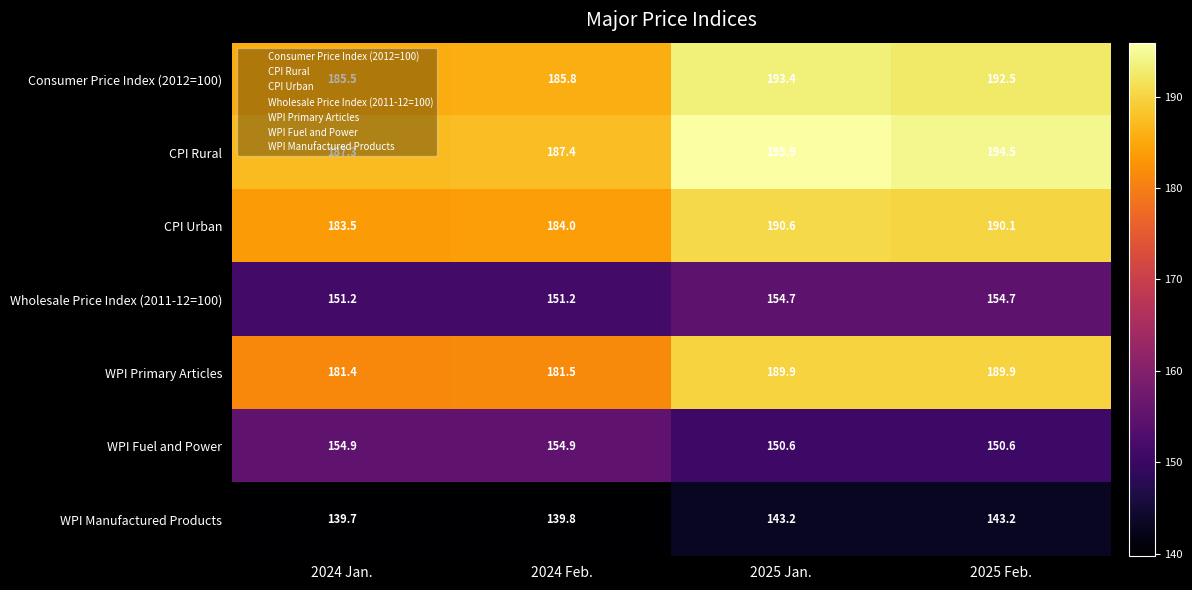

What is the difference between the Consumer Price Index (2012=100) values at 2025 Jan. and 2025 Feb.?

0.9